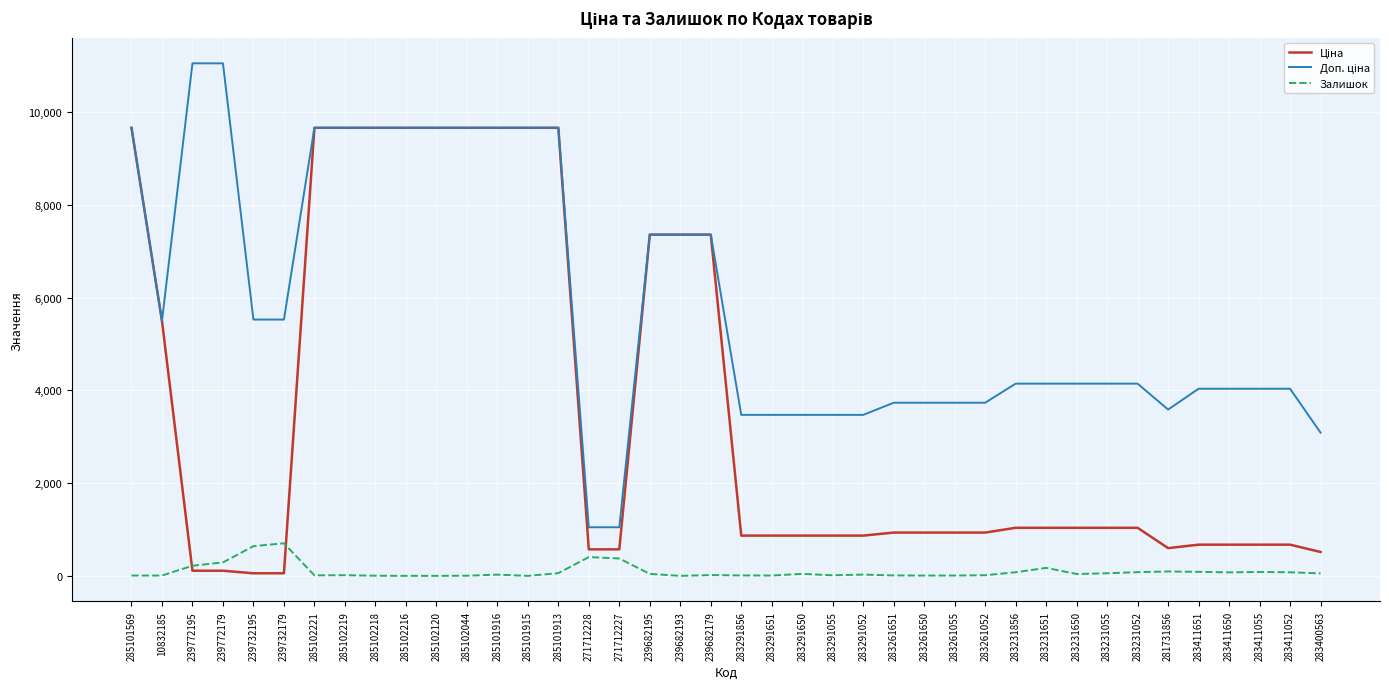

True or false: Залишок has a value of -458.5 at 285102216.

False